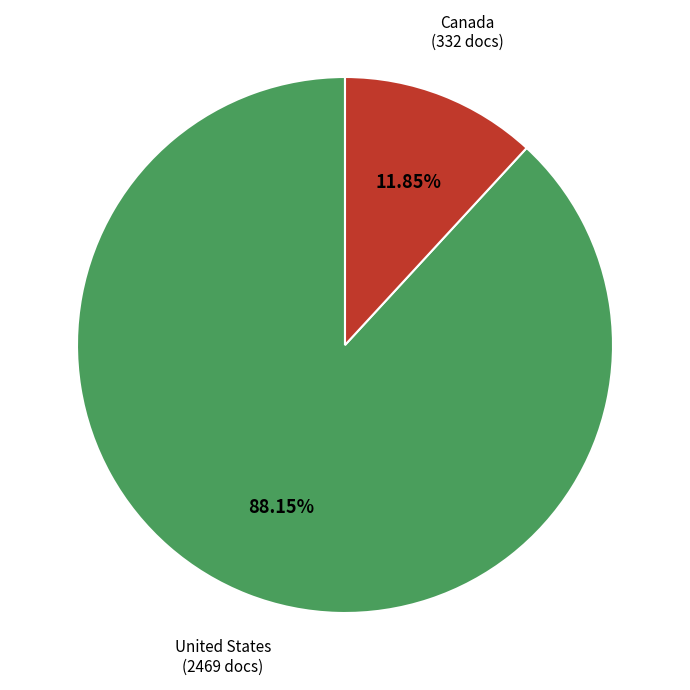

Does any single category account for the majority?

Yes